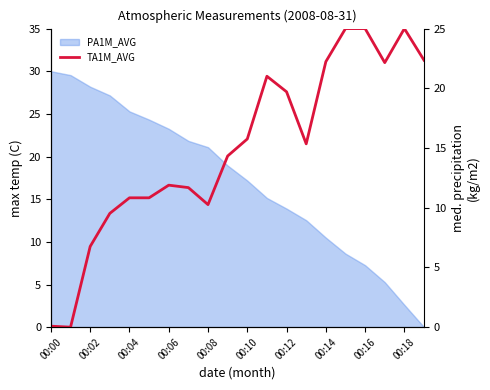

What position from the left is 00:06?

4